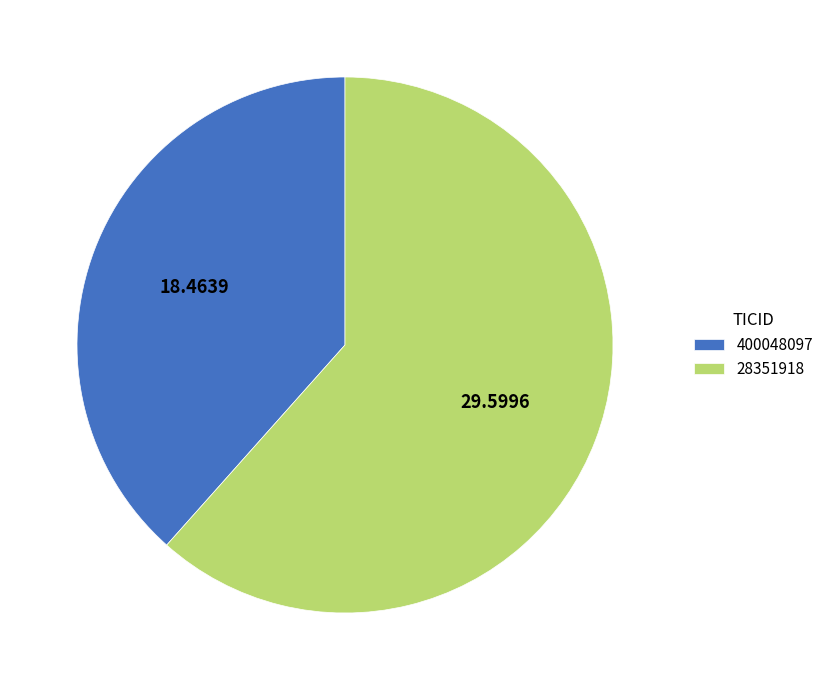

What is the smallest slice in the pie chart?

400048097